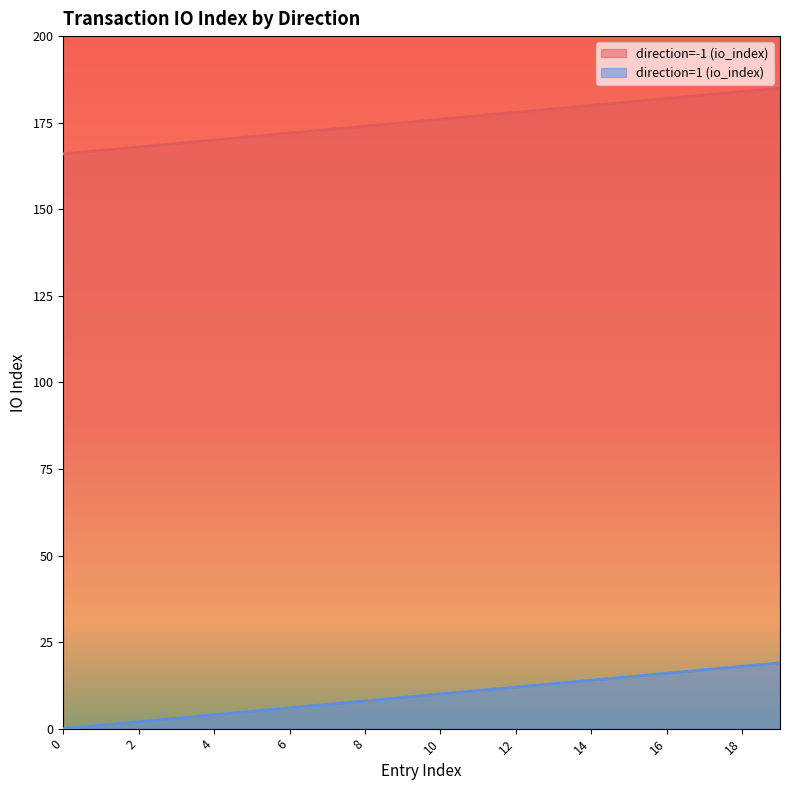

The value of direction=1 (io_index) at 0 is 0. True or false?

True